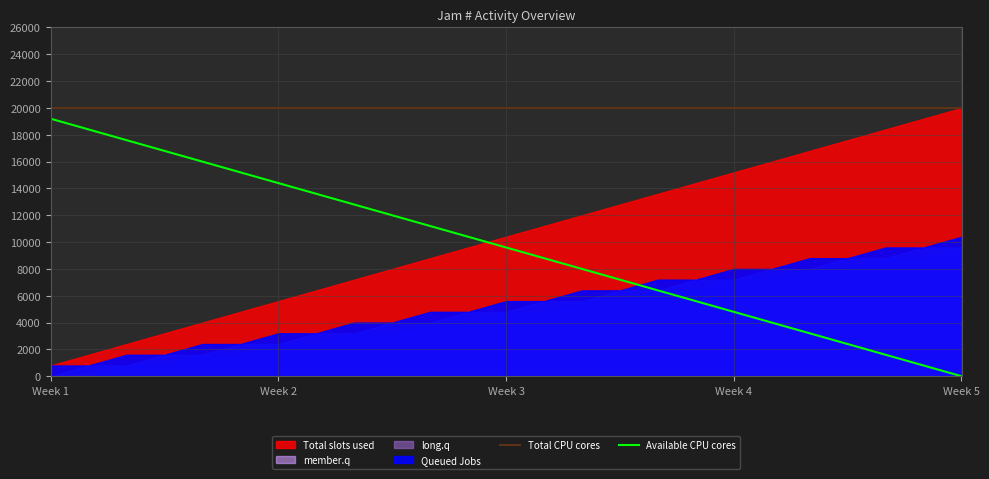

Which category has the highest value in the Available CPU cores series?

Week 1